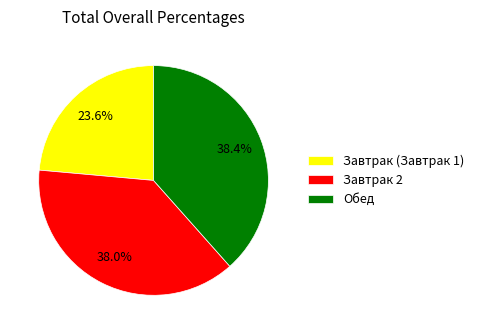

What portion of the pie excludes Завтрак 2?

62.0%